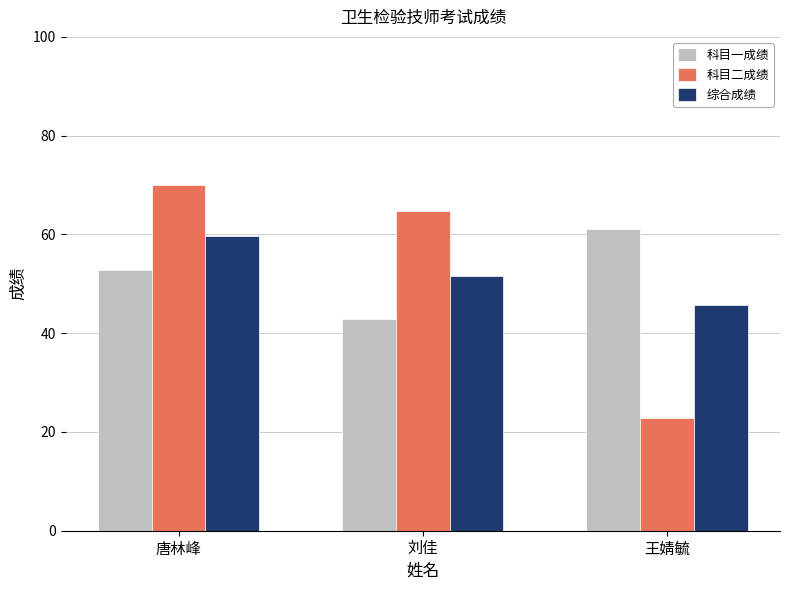

What is the average value of the 综合成绩 series?

52.3